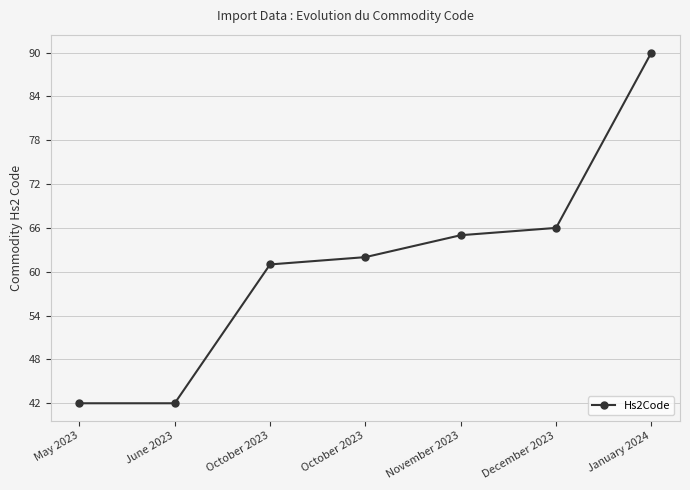

True or false: there are more than 2 points higher than both neighbors.

False